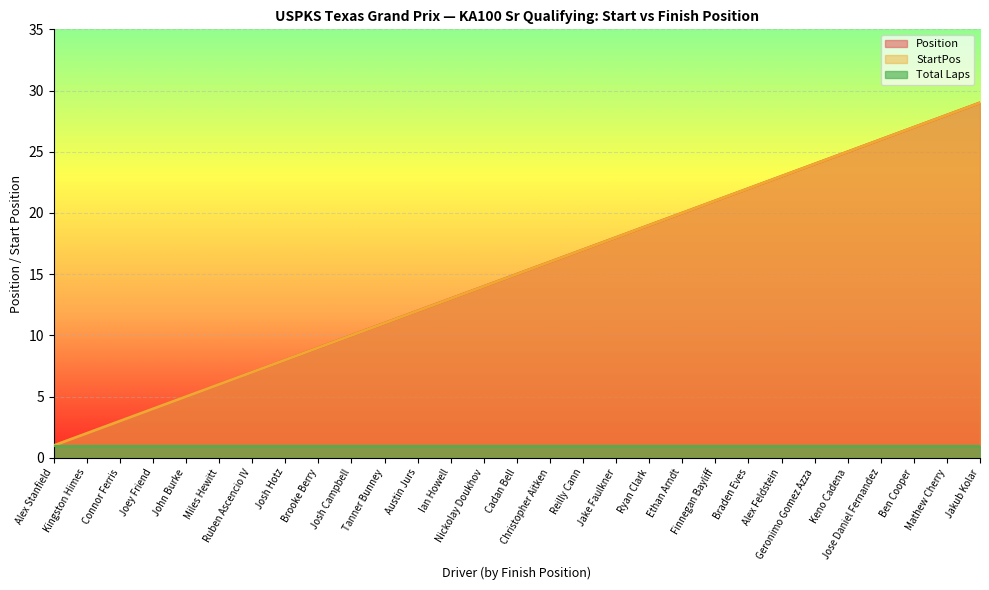

True or false: StartPos and Position intersect in this chart.

False